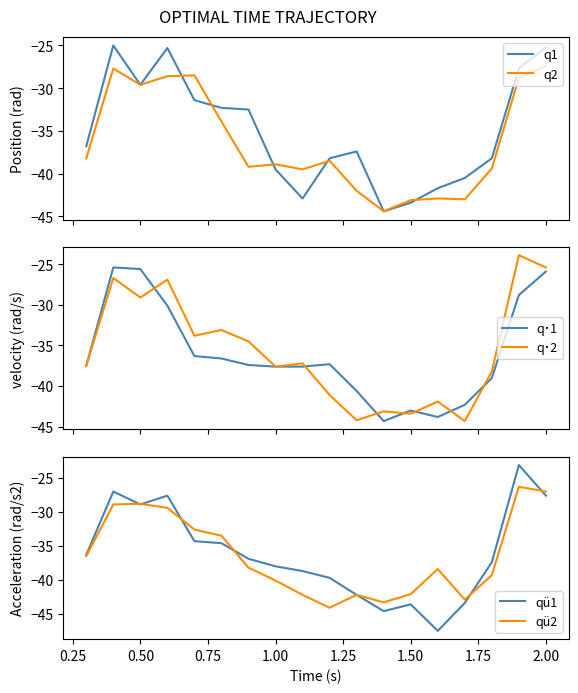

The value of qü1 at 1.50 is -59.4. True or false?

False